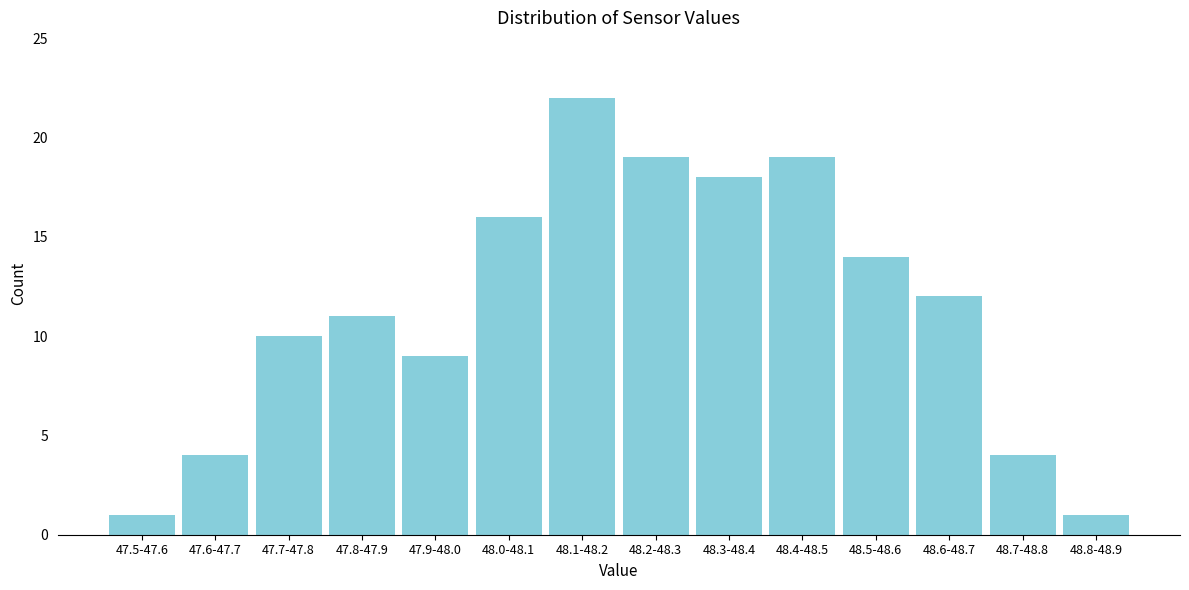

Reading left to right, extract all data points from this chart.

47.5-47.6=1	47.6-47.7=4	47.7-47.8=10	47.8-47.9=11	47.9-48.0=9	48.0-48.1=16	48.1-48.2=22	48.2-48.3=19	48.3-48.4=18	48.4-48.5=19	48.5-48.6=14	48.6-48.7=12	48.7-48.8=4	48.8-48.9=1